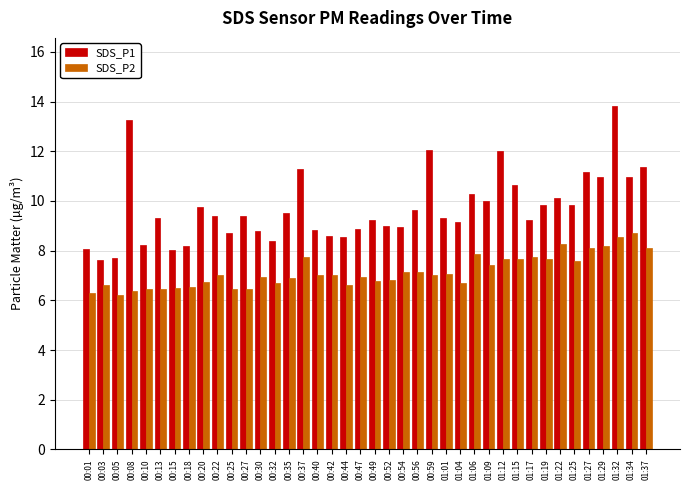

What is the difference between the SDS_P1 values at 00:03 and 00:13?

1.7